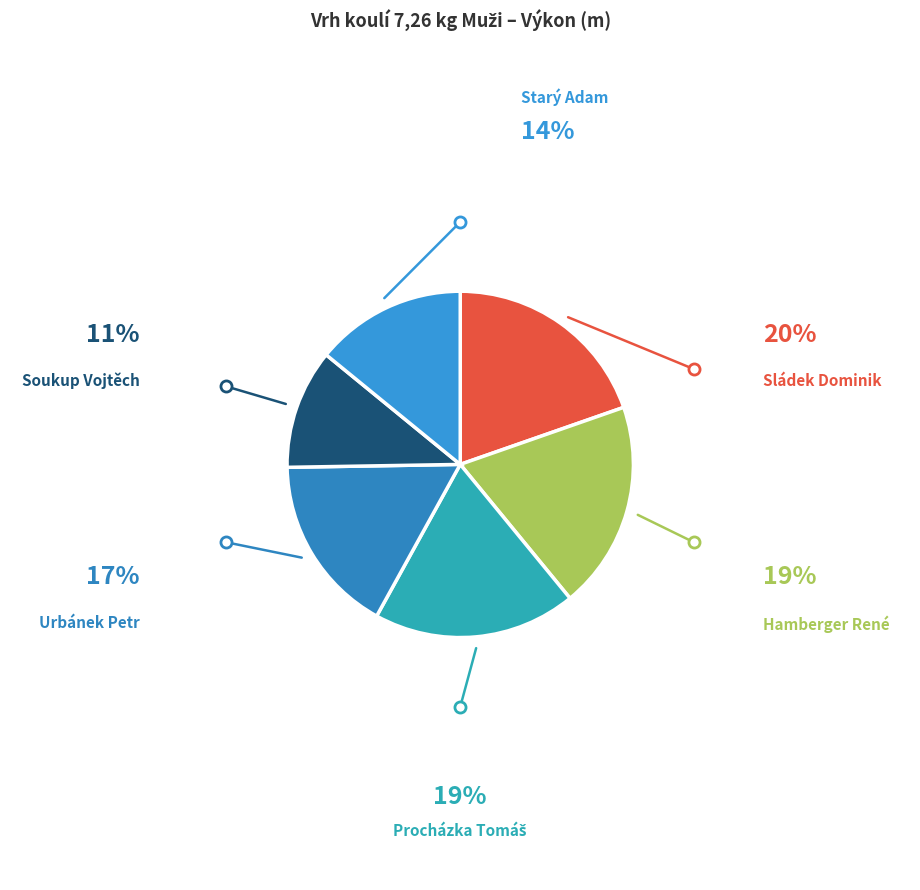

Rank the categories by value from highest to lowest.

Sládek Dominik, Hamberger René, Procházka Tomáš, Urbánek Petr, Starý Adam, Soukup Vojtěch